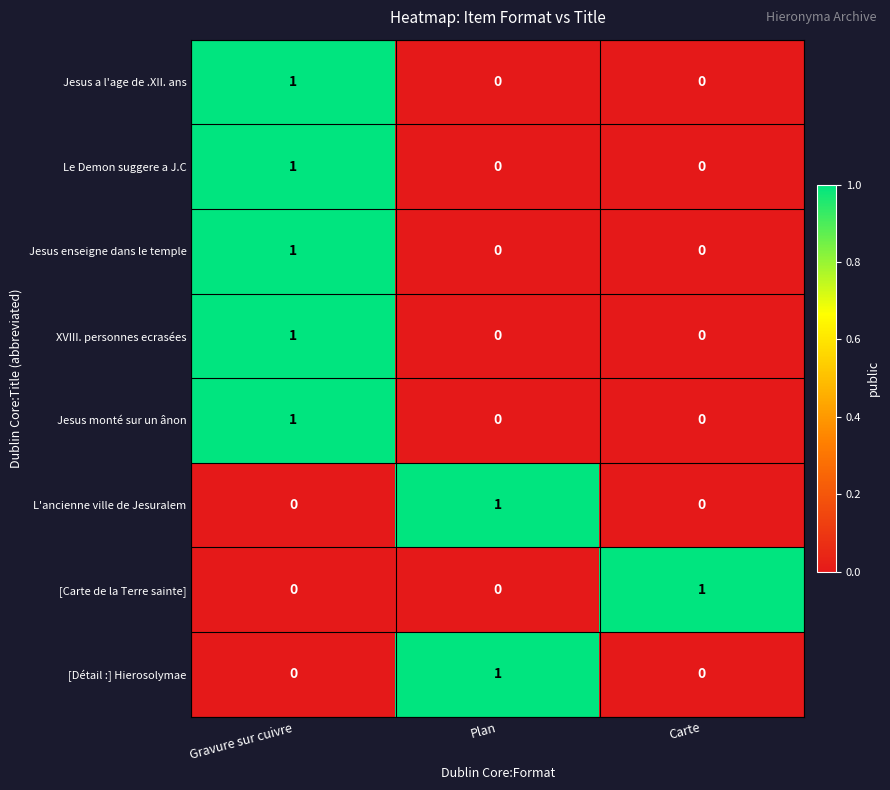

Reading left to right, transcribe all the data shown in this chart.

Jesus a l'age de .XII. ans: 1	0	0
Le Demon suggere a J.C: 1	0	0
Jesus enseigne dans le temple: 1	0	0
XVIII. personnes ecrasées: 1	0	0
Jesus monté sur un ânon: 1	0	0
L'ancienne ville de Jesuralem: 0	1	0
[Carte de la Terre sainte]: 0	0	1
[Détail :] Hierosolymae: 0	1	0